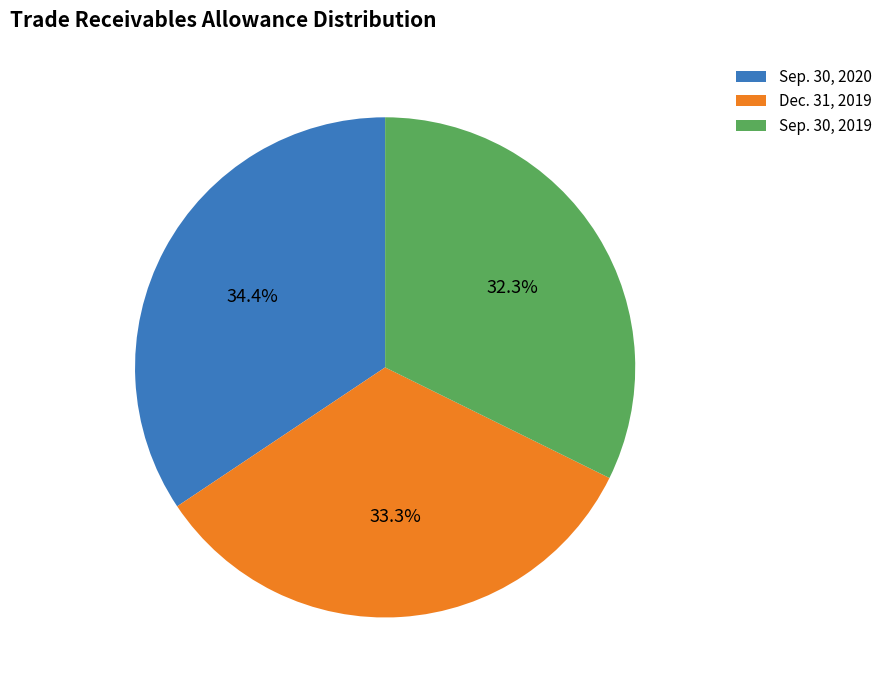

To the nearest percent, what percentage of the pie is Sep. 30, 2019?

32%